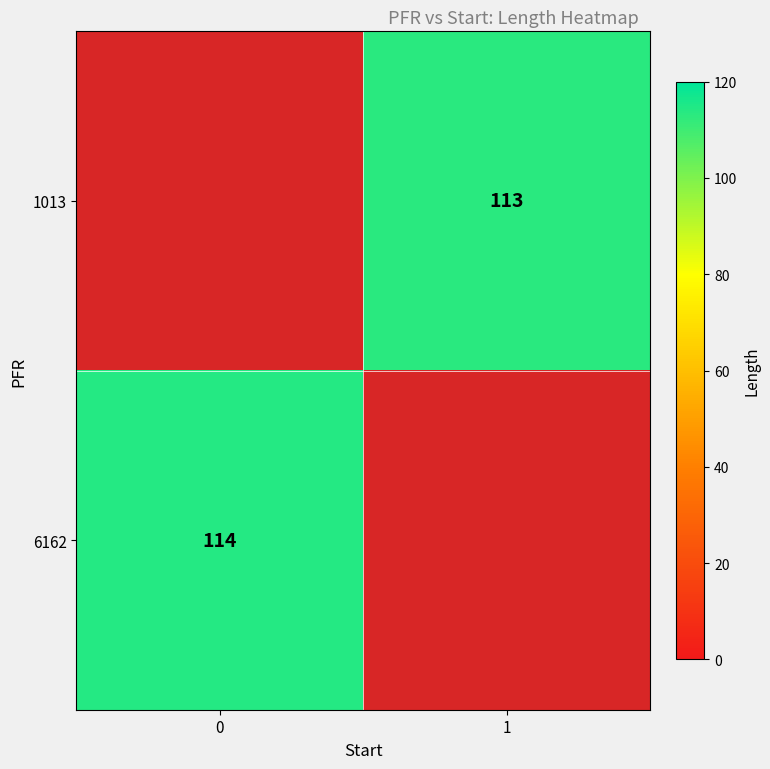

Is it true that 1013 equals 202 at 1?

False